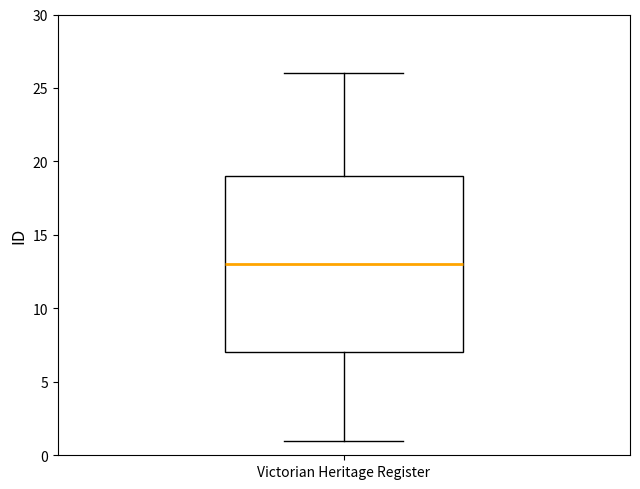

Where does the median line of the box for Victorian Heritage Register sit on the y-axis? The values are not printed on the chart, so give them approximately, as read against the axis.

13